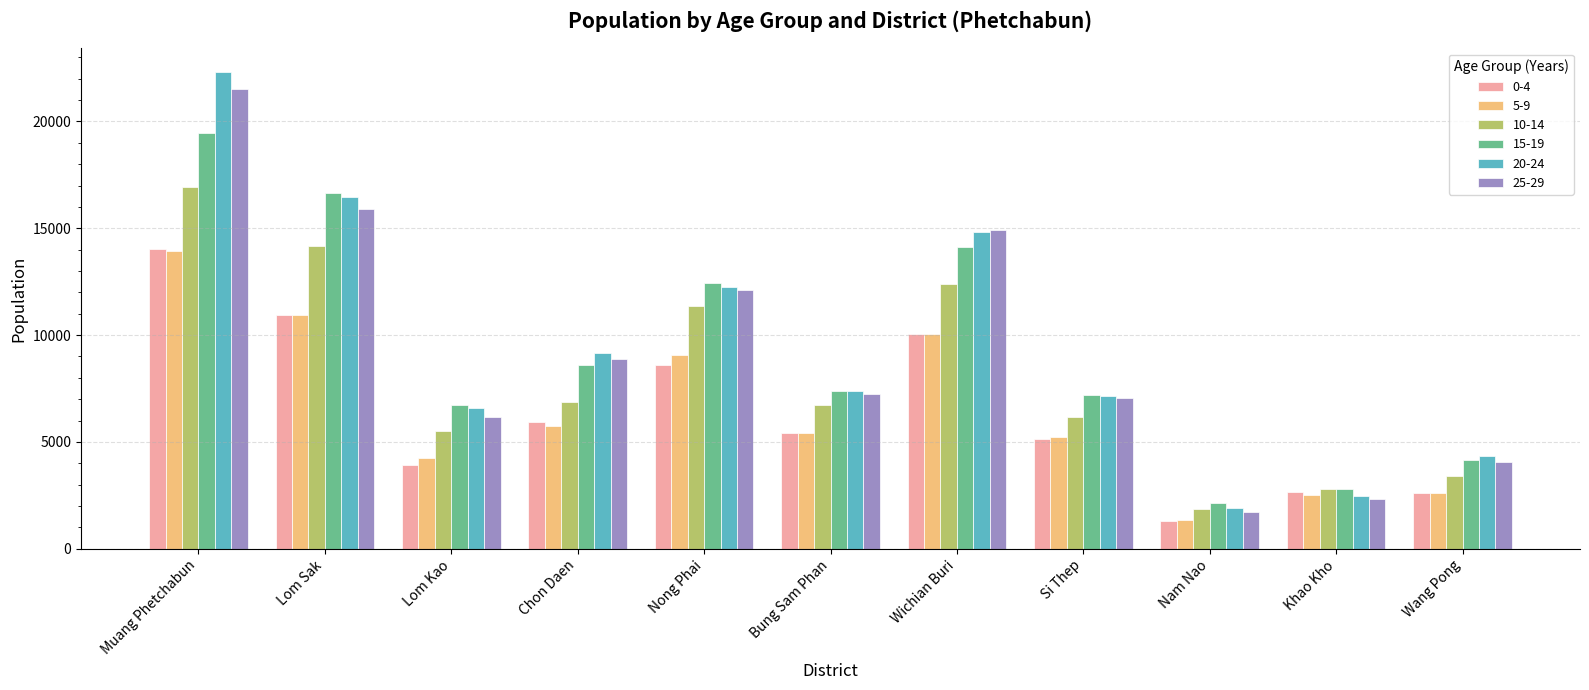

How many series are shown in this chart?

6